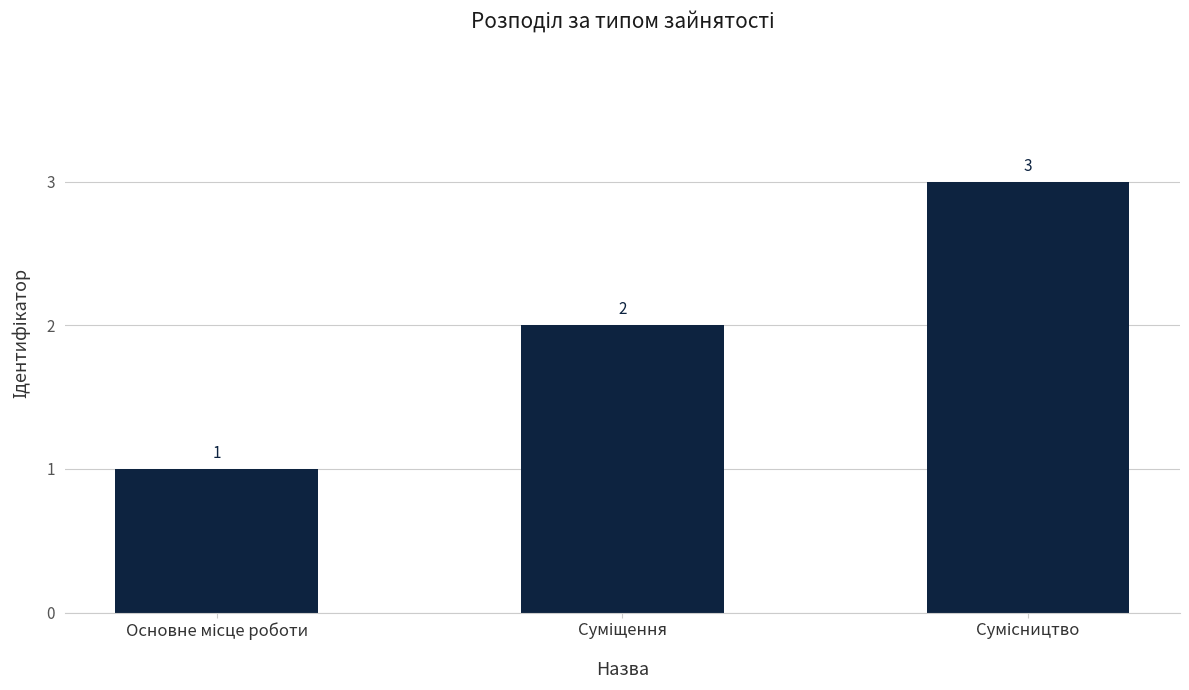

What is the sum of all values?

6